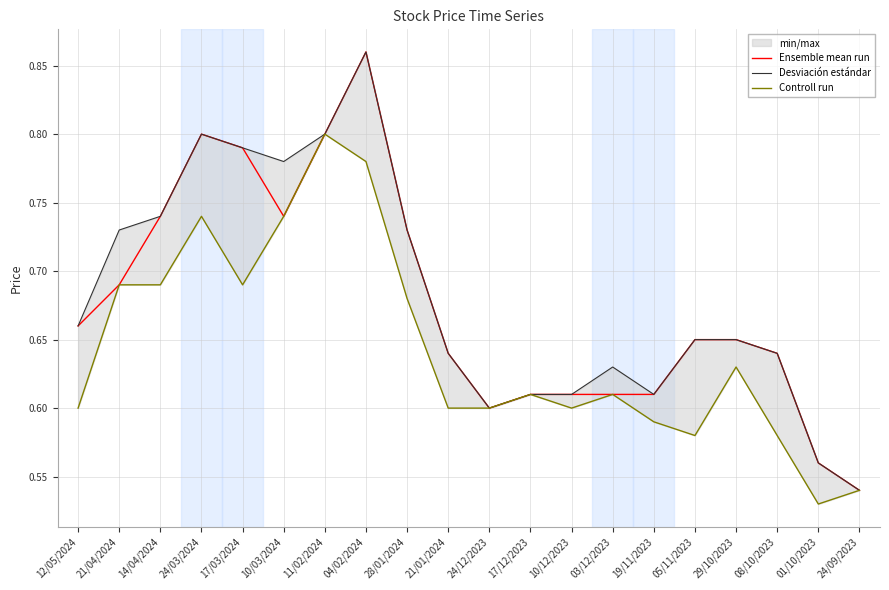

True or false: Desviación estándar has more than 1 points higher than both neighbors.

True